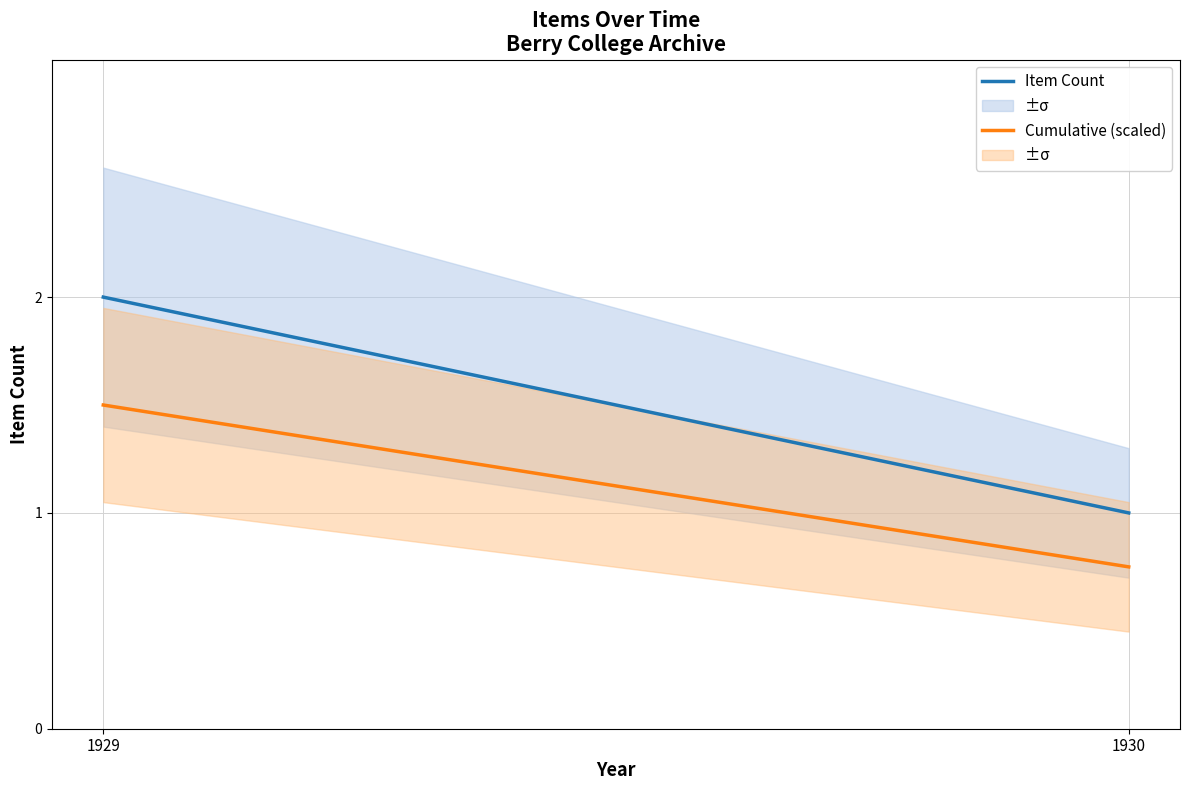

What is the average value of the Cumulative (scaled) series?

1.1